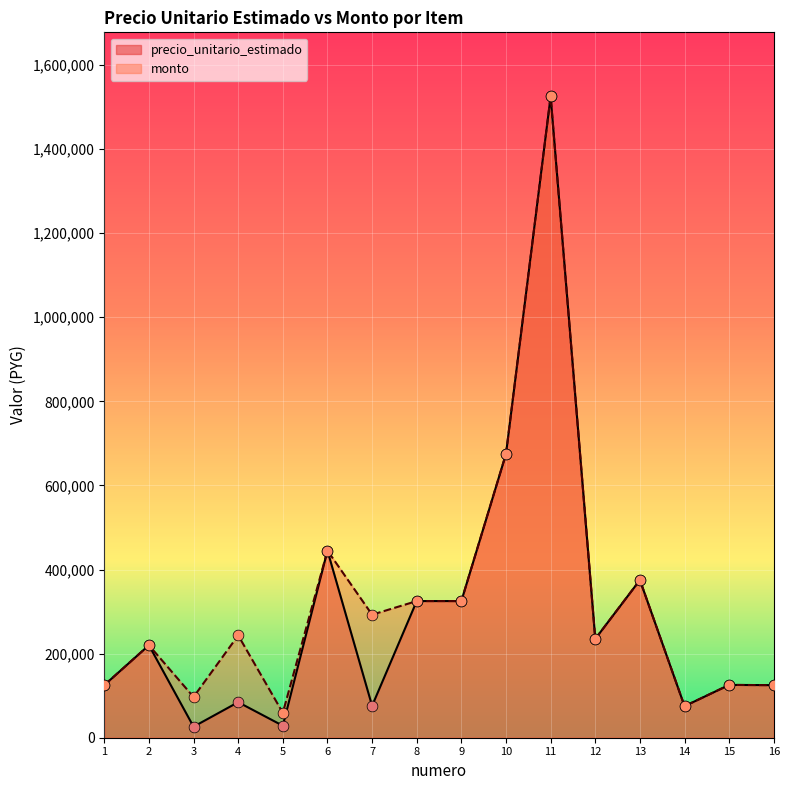

Which series reaches the maximum Y coordinate?

precio_unitario_estimado